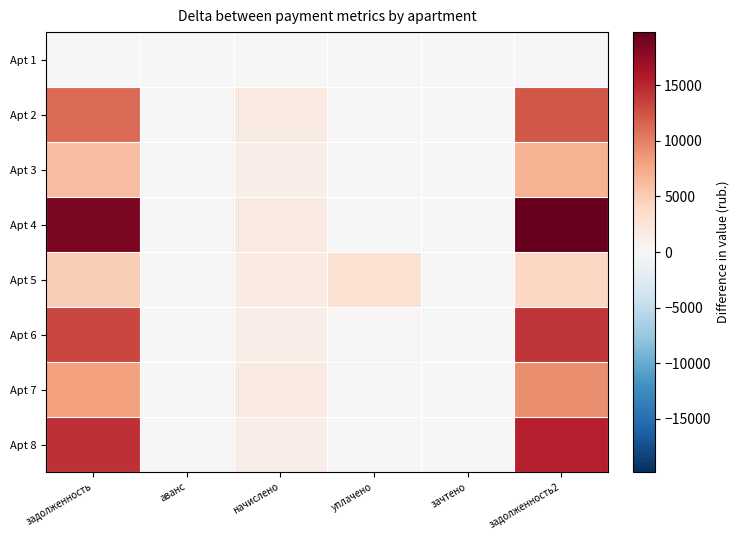

Rank the series by their maximum value, from lowest to highest.

Apt 1, Apt 5, Apt 3, Apt 7, Apt 2, Apt 6, Apt 8, Apt 4